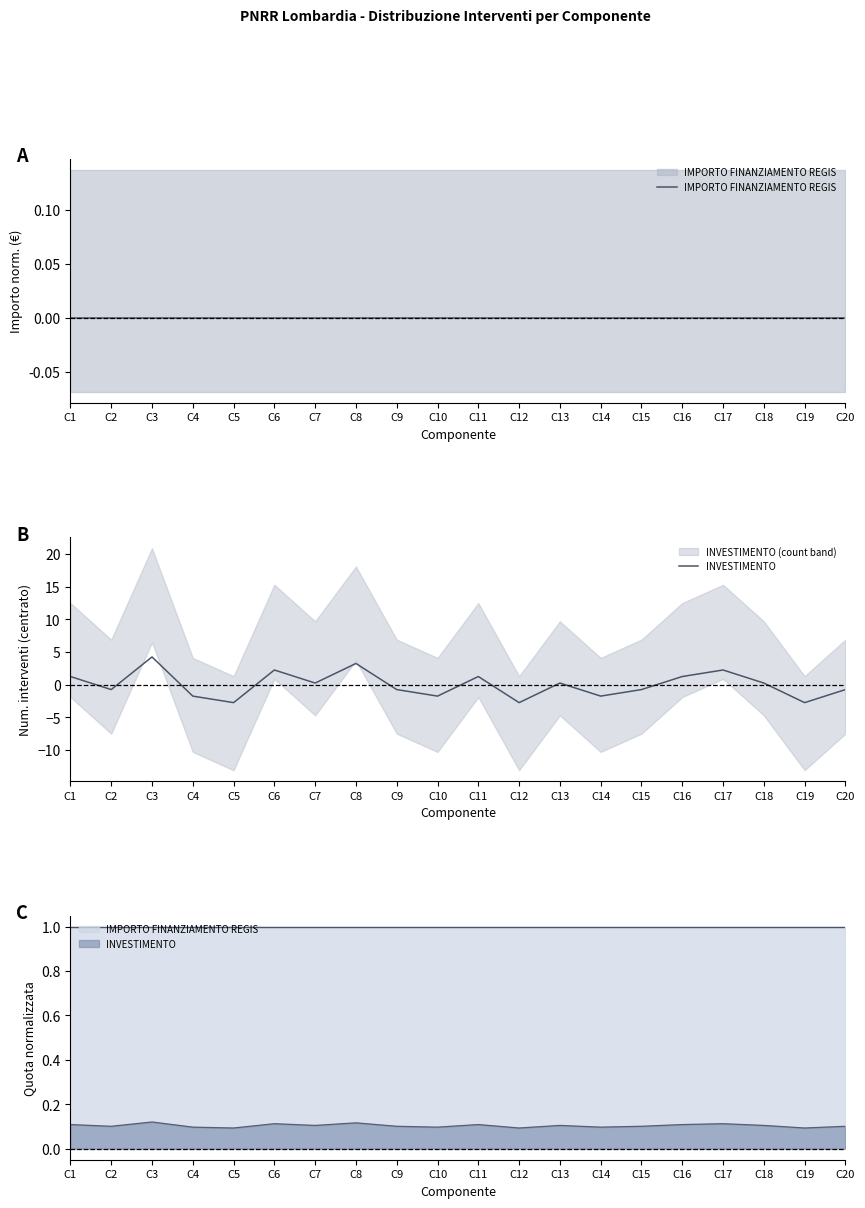

Which has a higher value, C14 or C7?

C14